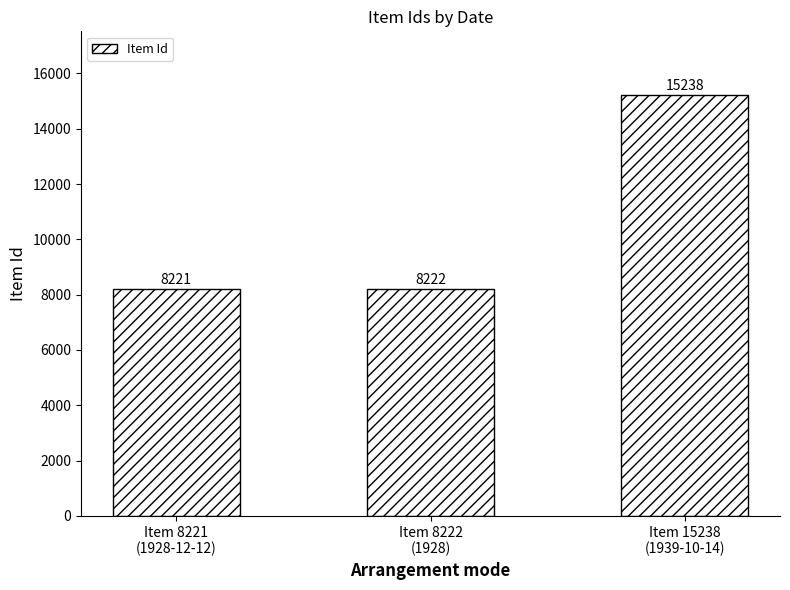

At which category does the chart reach its peak across all series?

Item 15238
(1939-10-14)